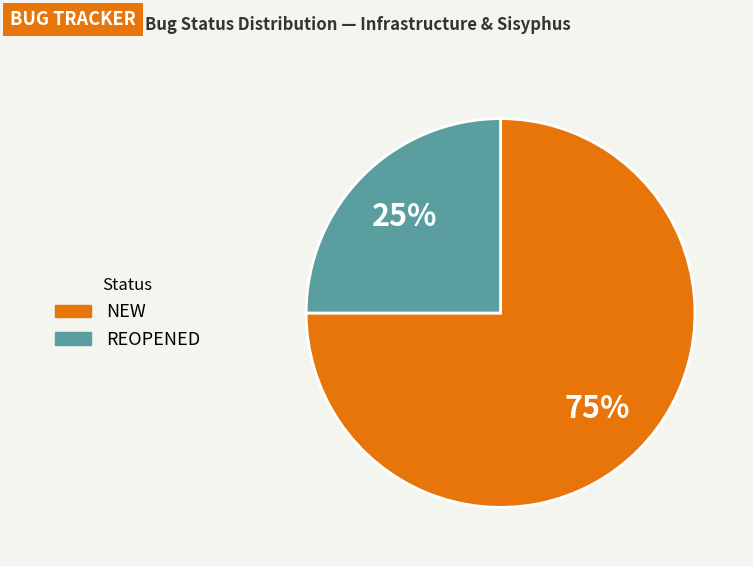

How many slices are in this pie chart?

2